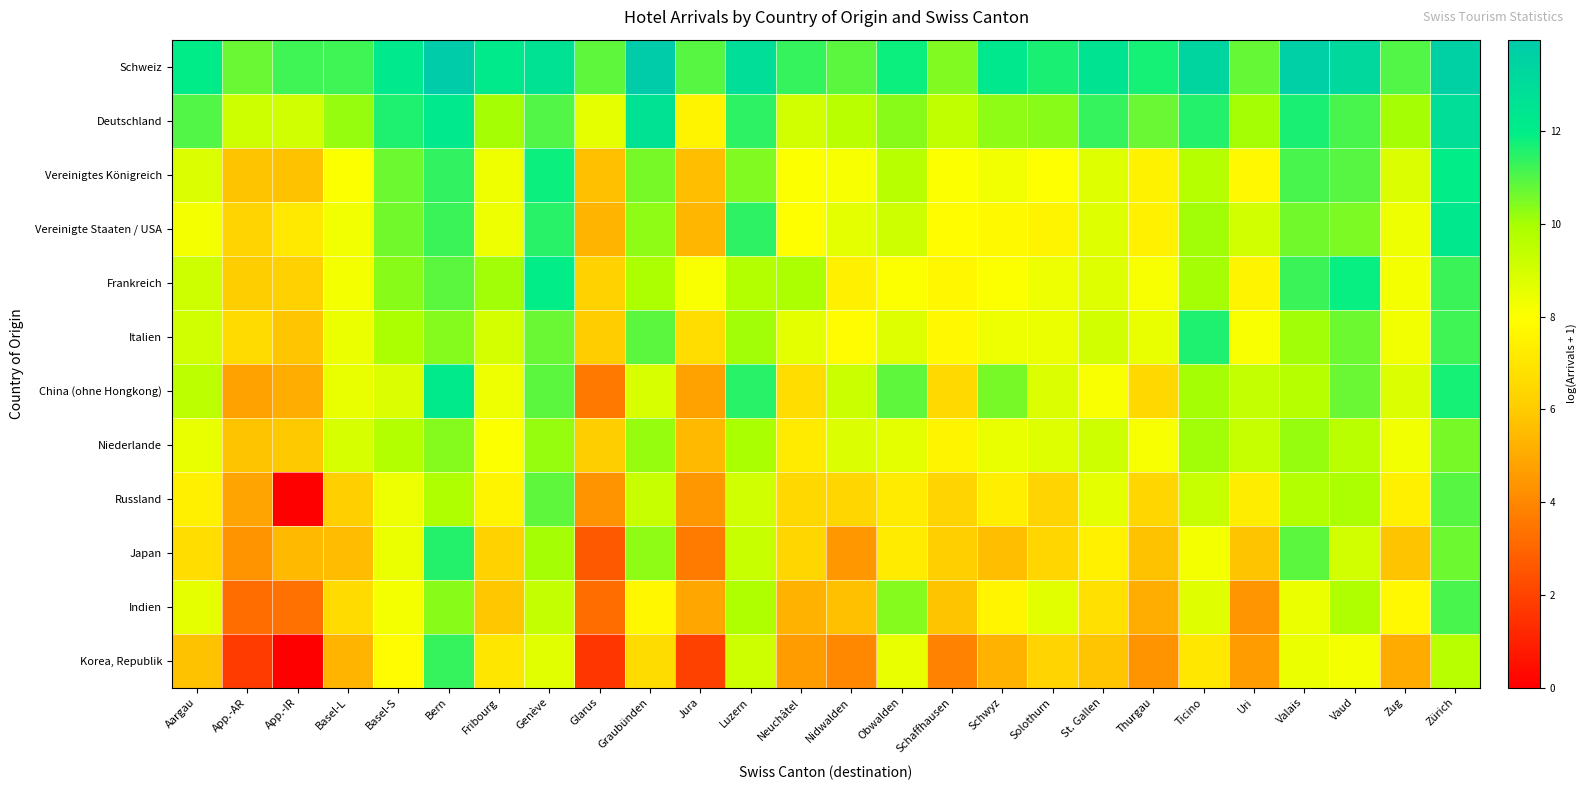

Between Fribourg and Graubünden, which series saw the biggest shift?

Japan